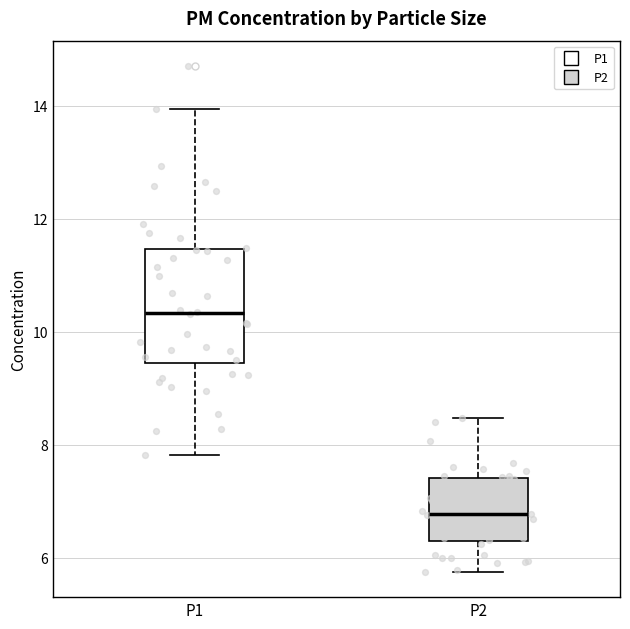

Which box's median line is the highest?

P1